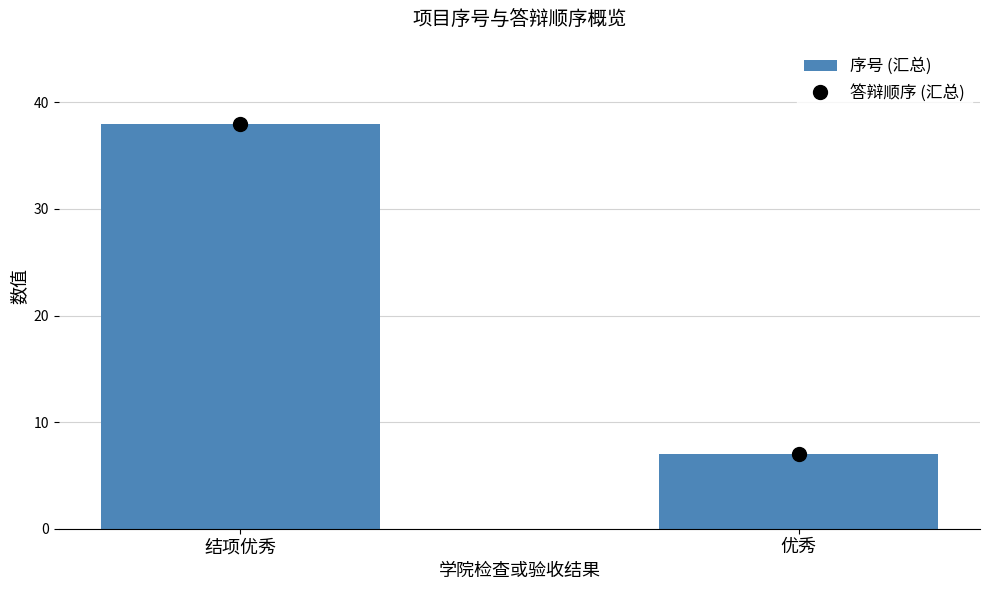

What is the label of the 1st bar from the right?

优秀